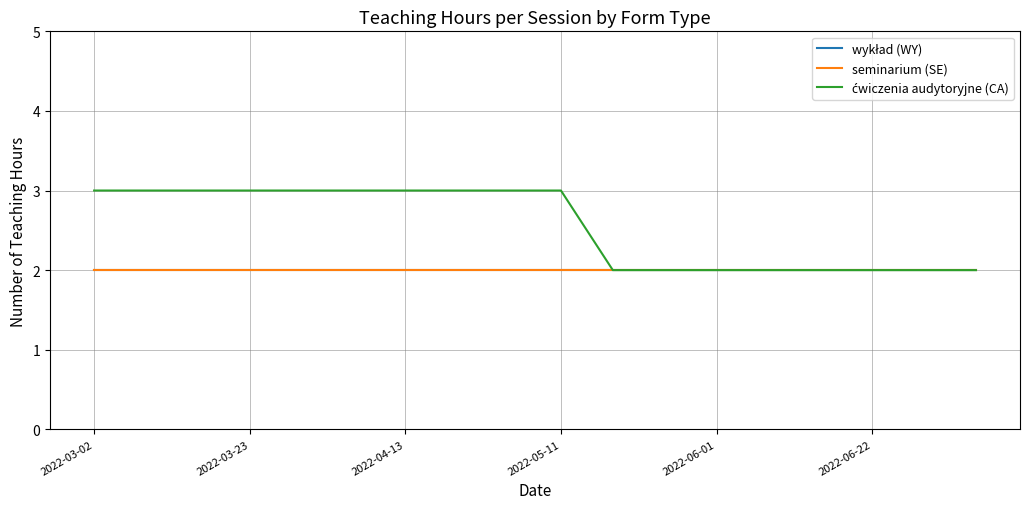

True or false: ćwiczenia audytoryjne (CA) and seminarium (SE) intersect in this chart.

False